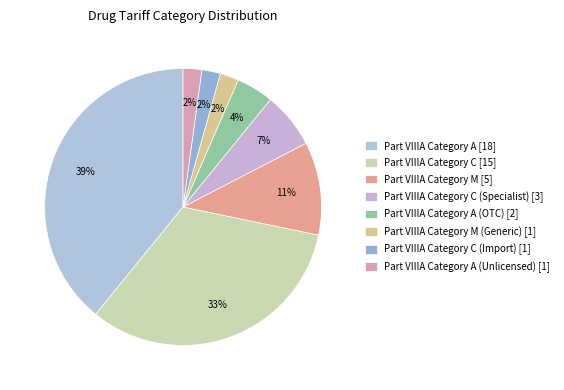

How many slices are in this pie chart?

8